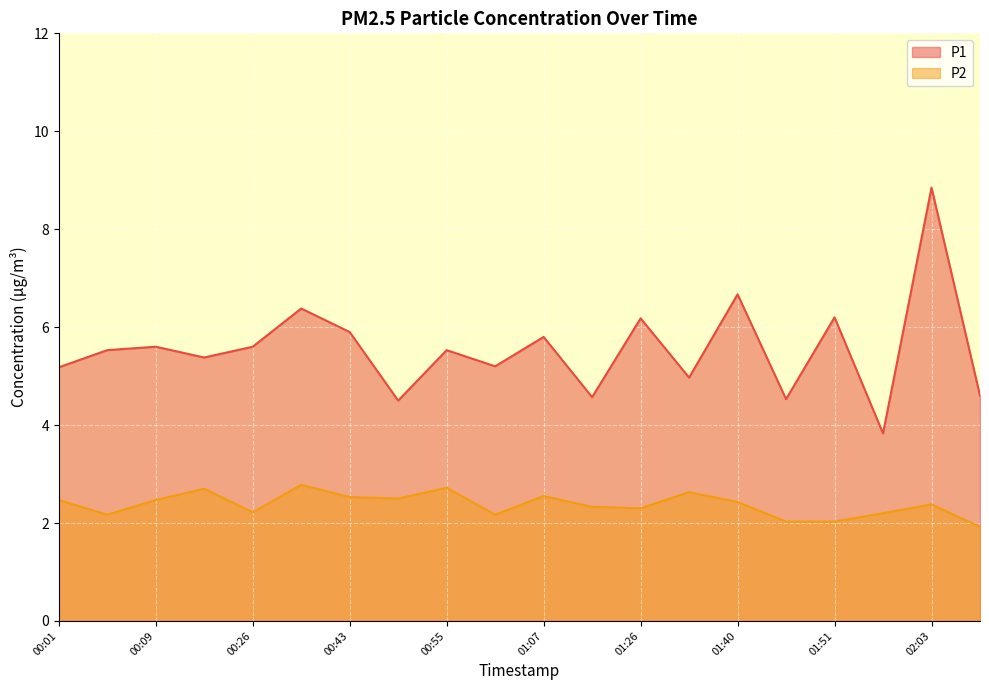

Rank the series by their average value, from lowest to highest.

P2, P1